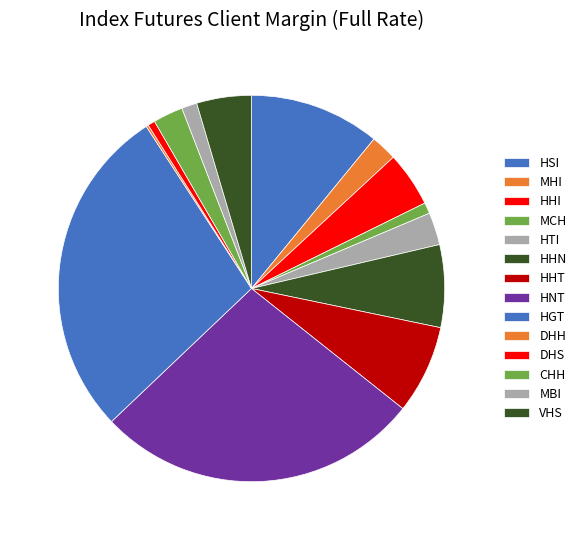

How many slices are in this pie chart?

14